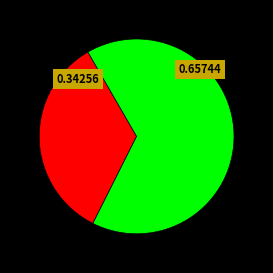

Does any single category account for the majority?

Yes